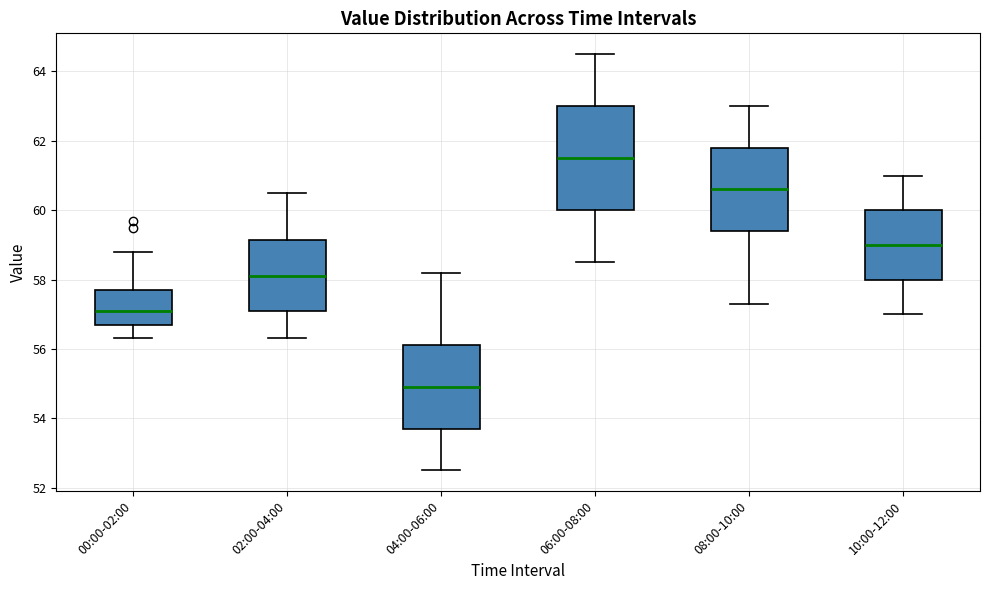

Which box is the tallest, from its lower edge to its upper edge?

06:00-08:00